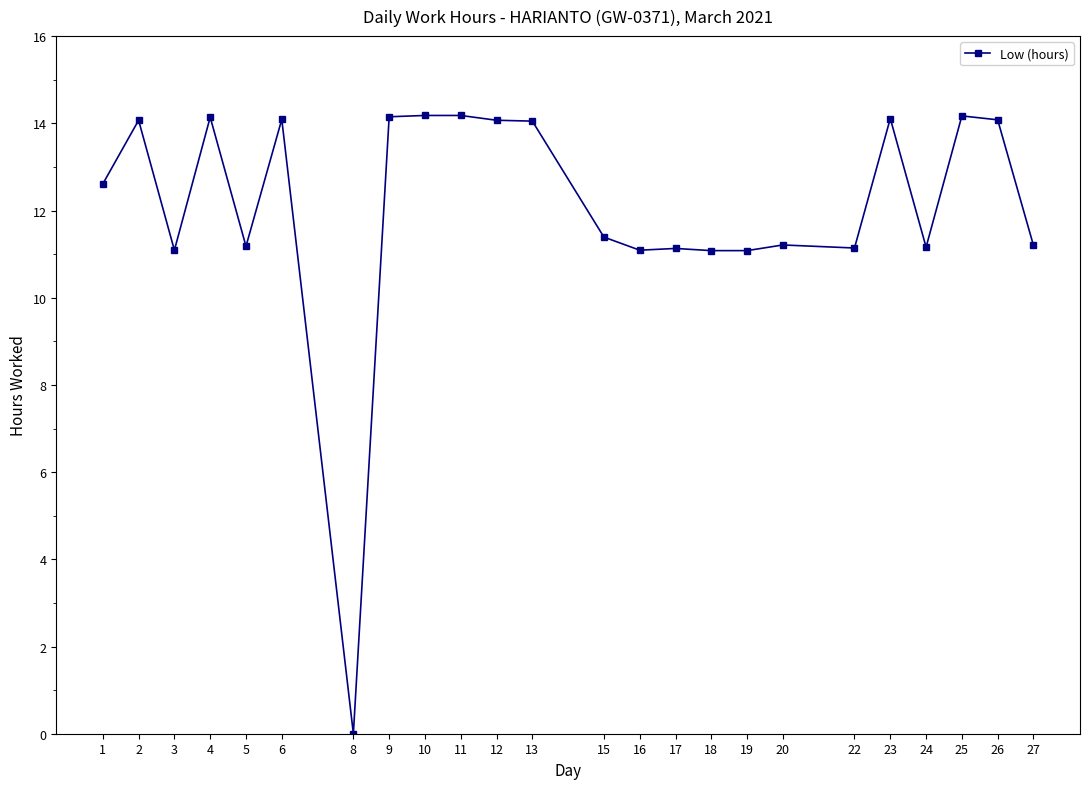

How many lines are shown in the chart?

1